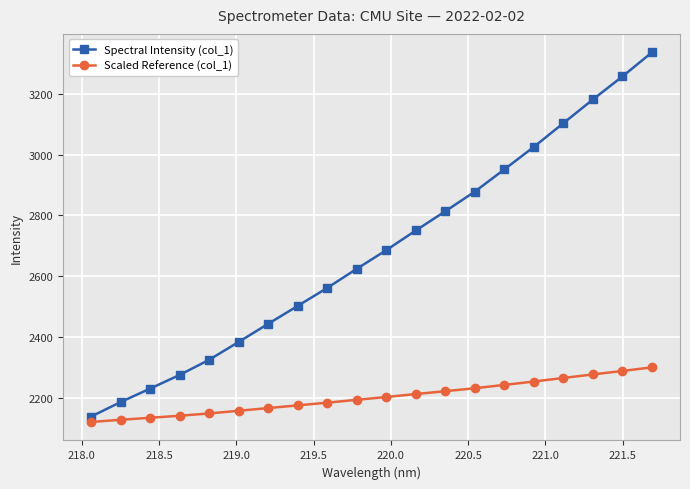

True or false: Spectral Intensity (col_1) has more than 1 interior local peaks.

False